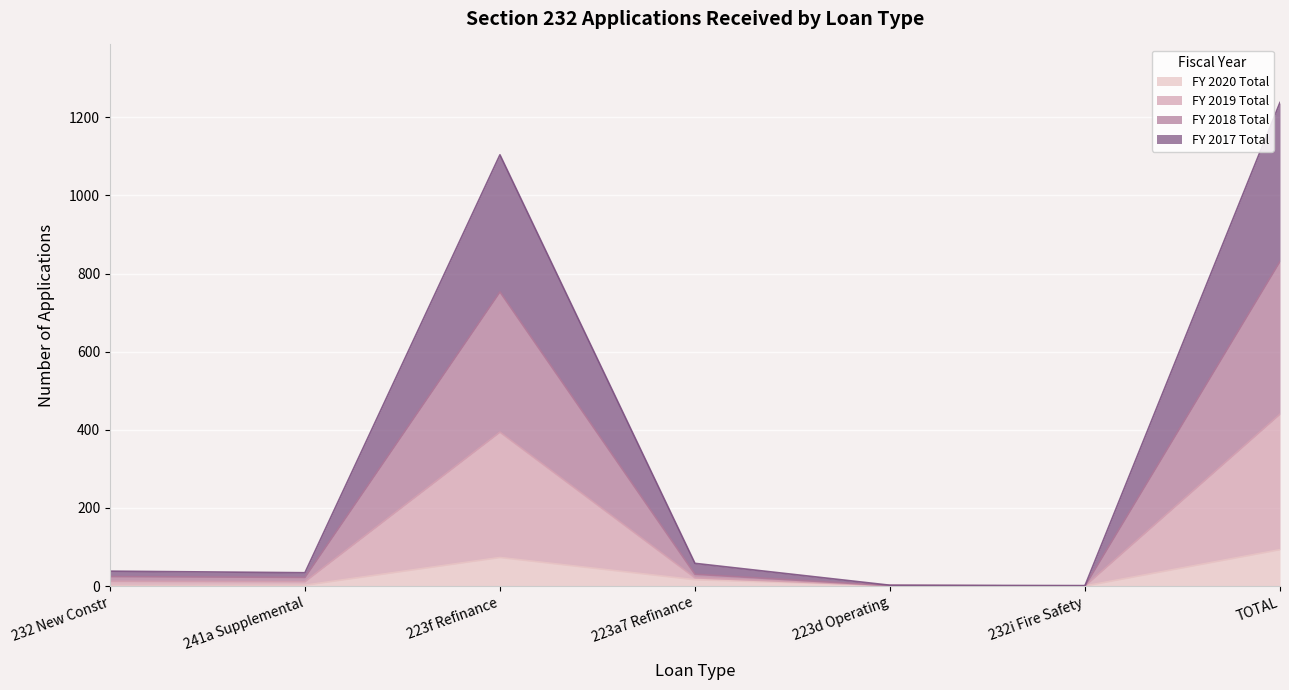

What is the minimum value for FY 2018 Total?

1